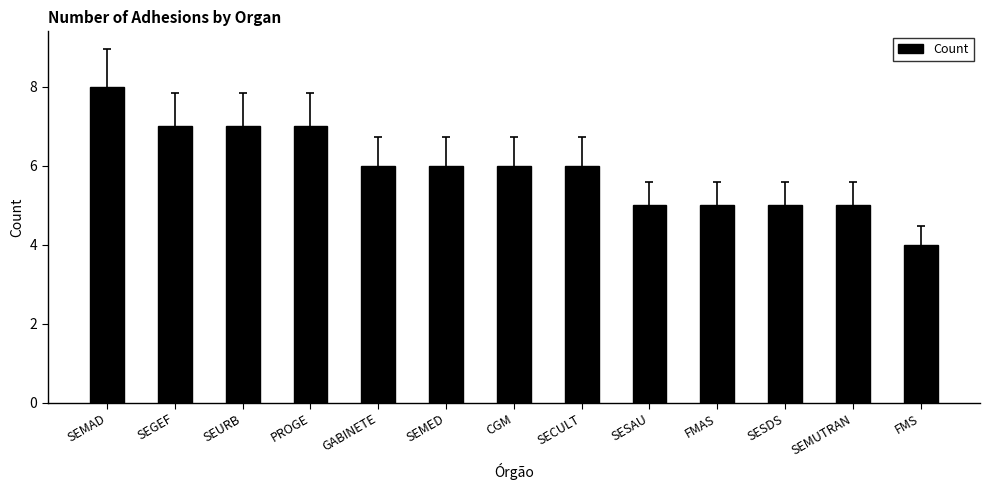

Reading right to left, extract all data points from this chart.

4	5	5	5	5	6	6	6	6	7	7	7	8